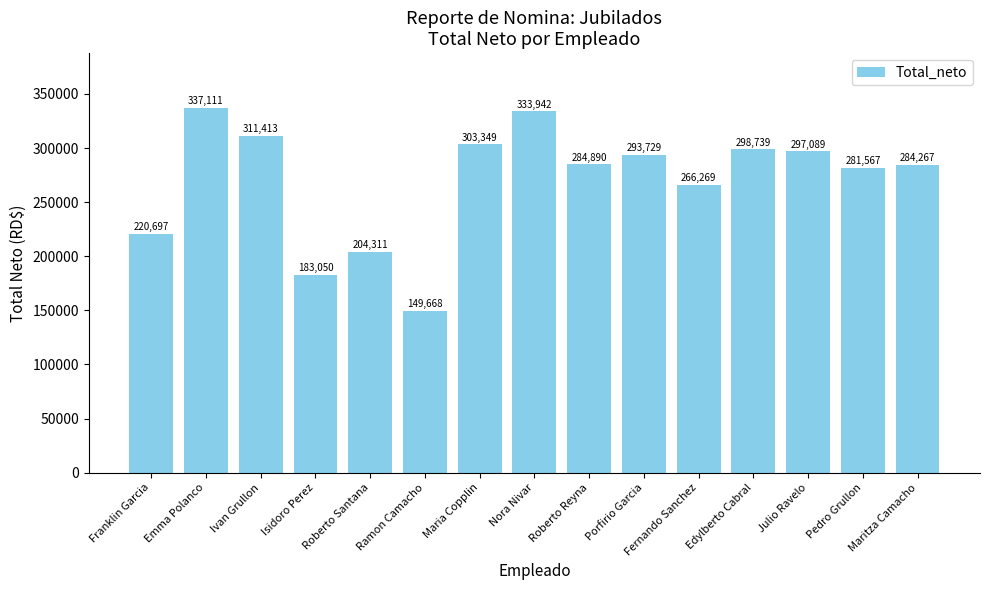

How many data points does each series have?

15